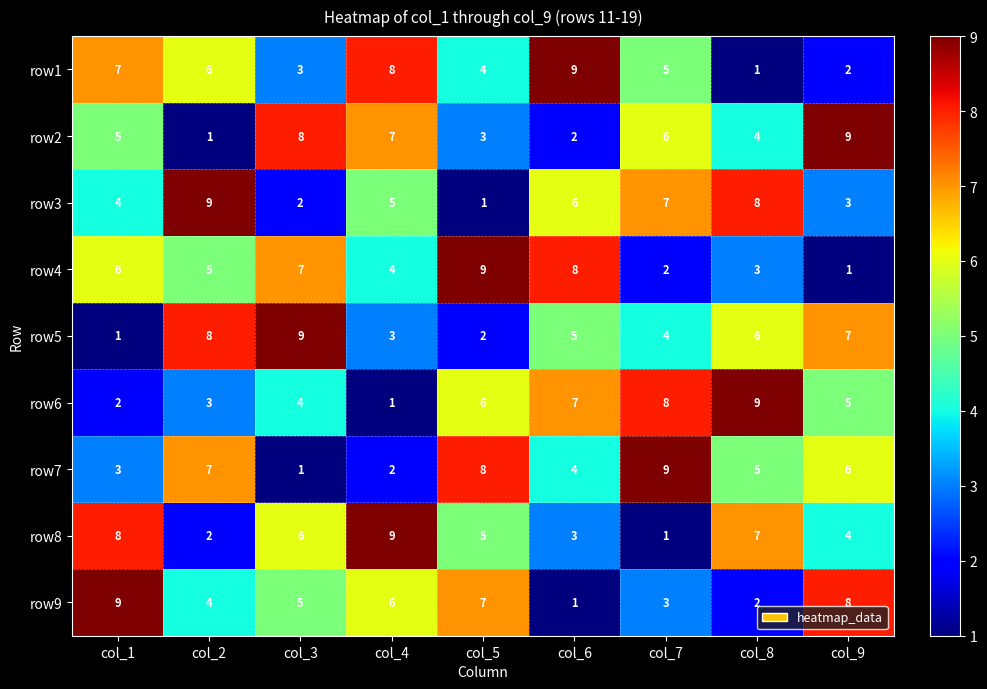

Where is row9 nearest to the value 5?

col_3